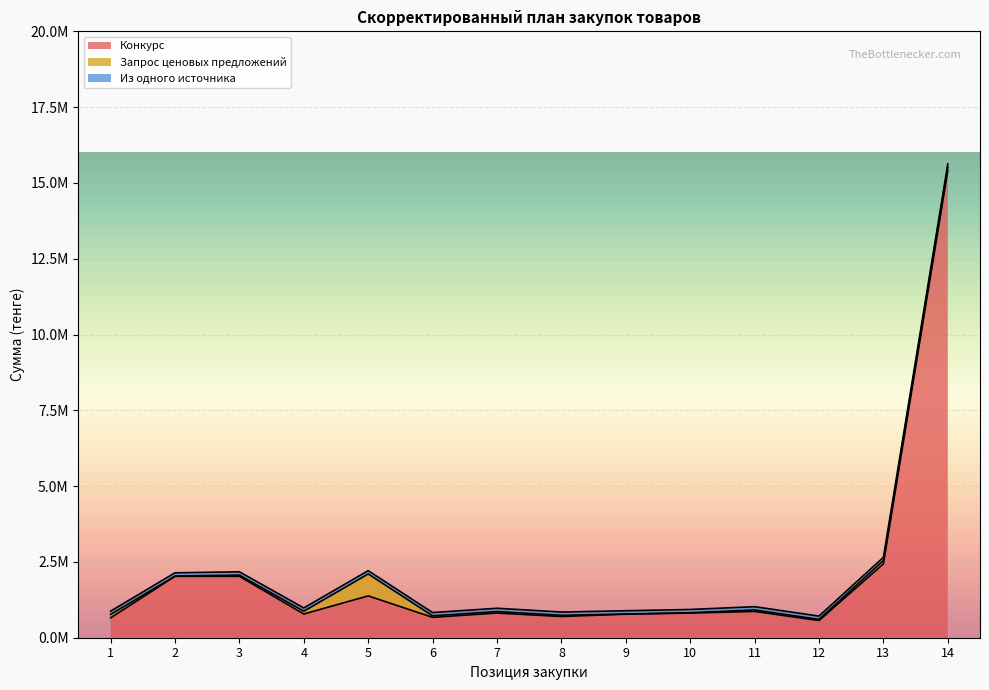

At which label does Конкурс reach its minimum?

12